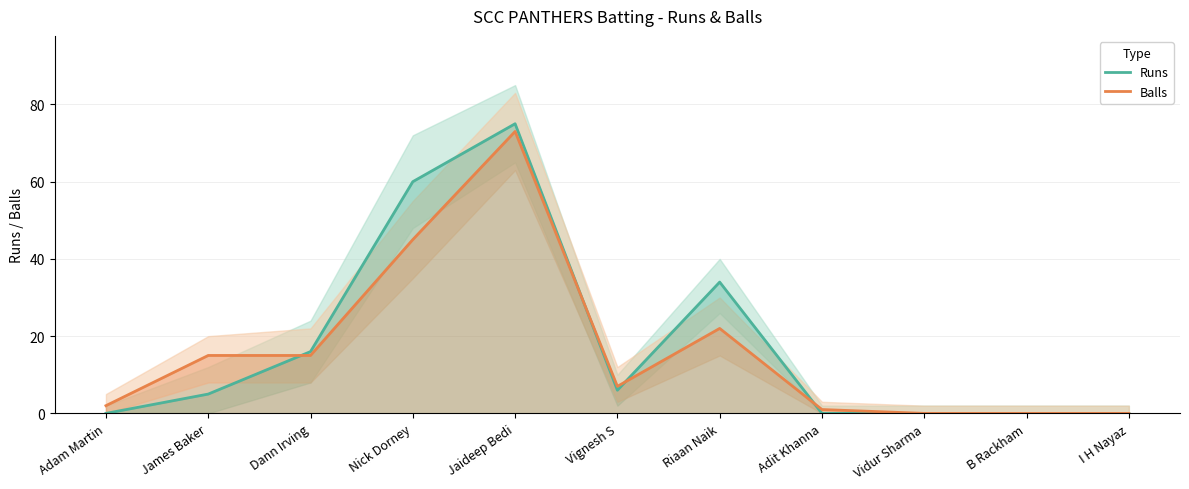

The value of Runs at Nick Dorney is 60. True or false?

True